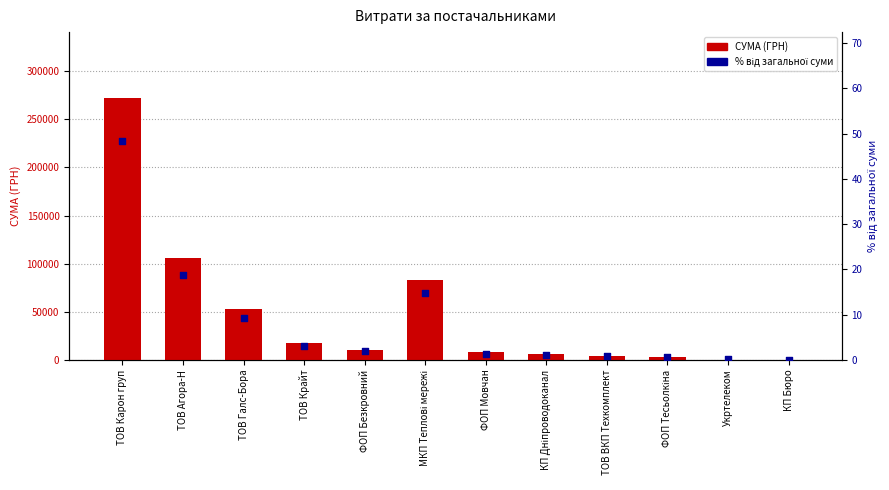

Which series has the largest total across all categories?

СУМА (ГРН)